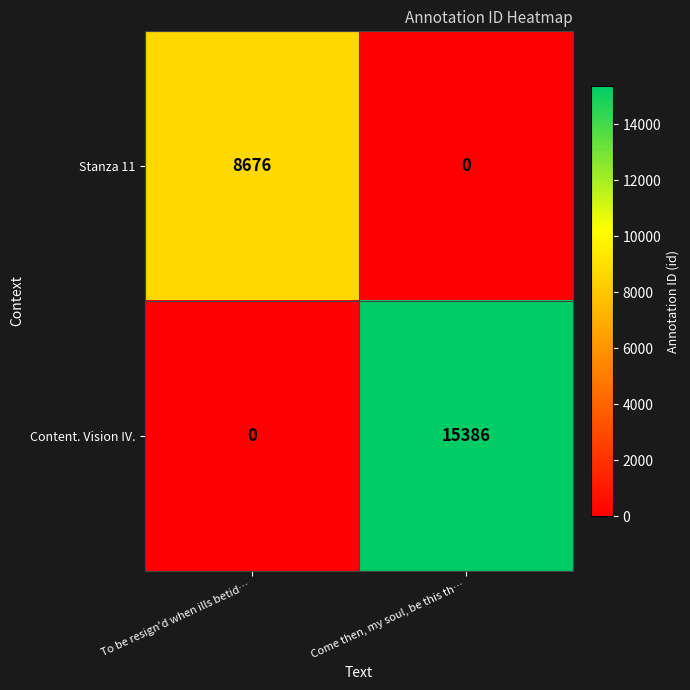

What is the sum of all Content. Vision IV. values?

15386